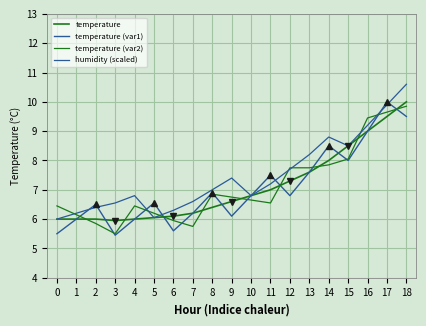

True or false: temperature and humidity (scaled) intersect in this chart.

False